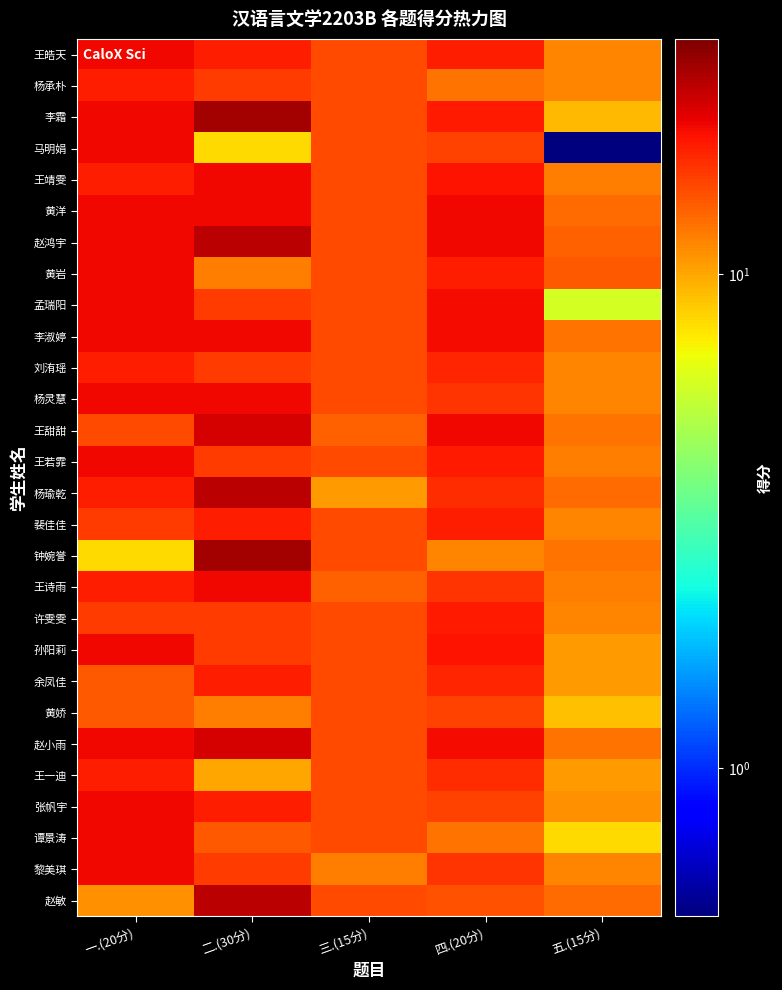

Which has a higher value, 三.(15分) or 四.(20分)?

四.(20分)